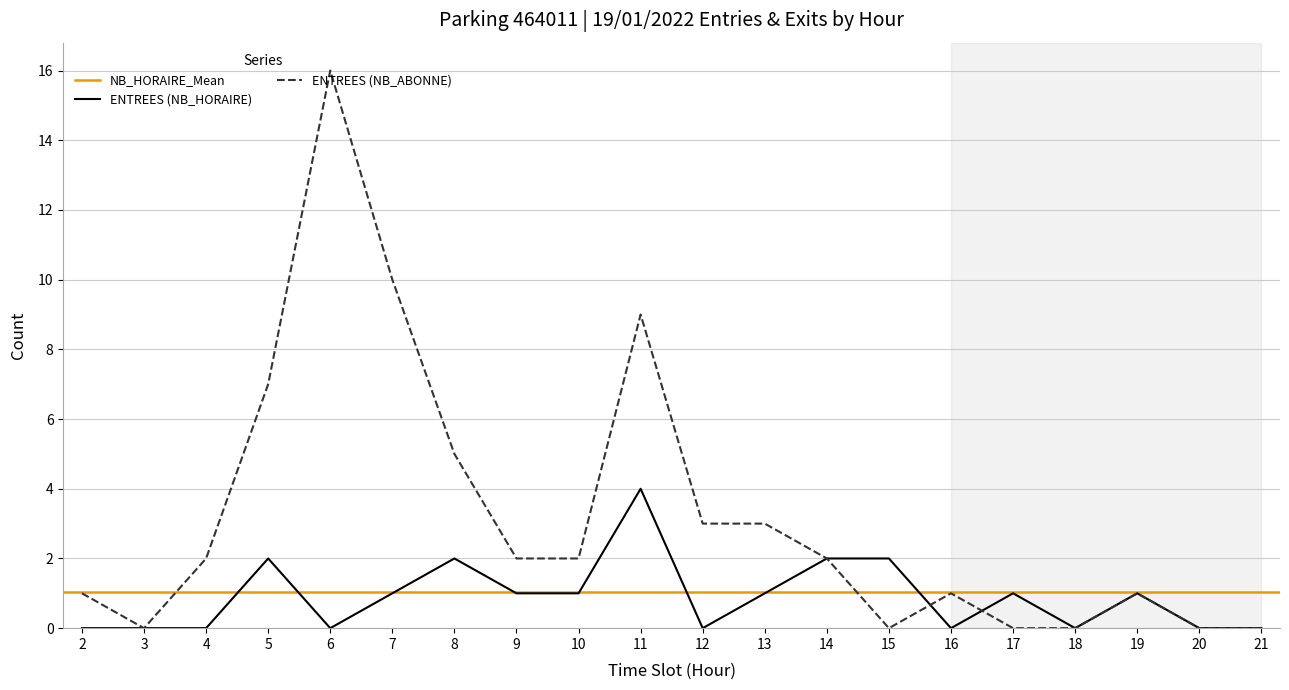

What is the difference between the ENTREES values at 7 and 8?

1